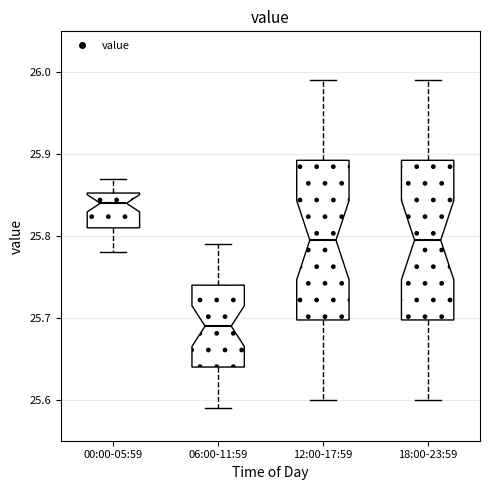

Where does the median line of the box for 00:00-05:59 sit on the y-axis? The values are not printed on the chart, so give them approximately, as read against the axis.

25.84